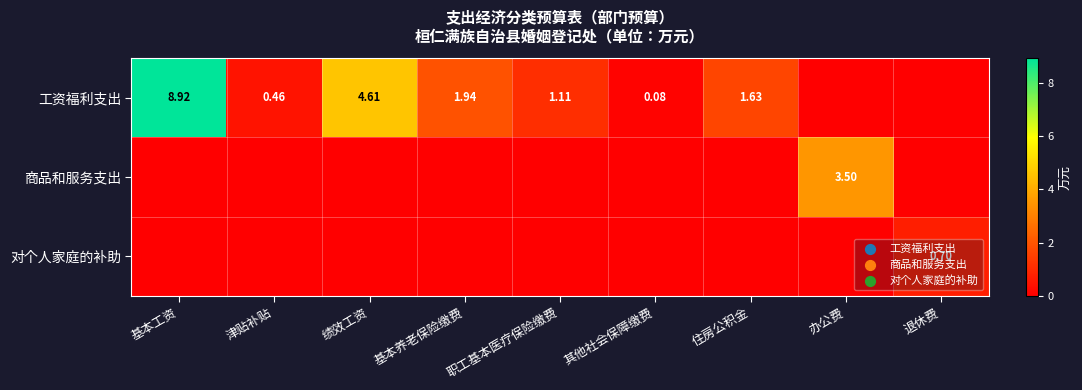

Which series has the largest total across all categories?

工资福利支出